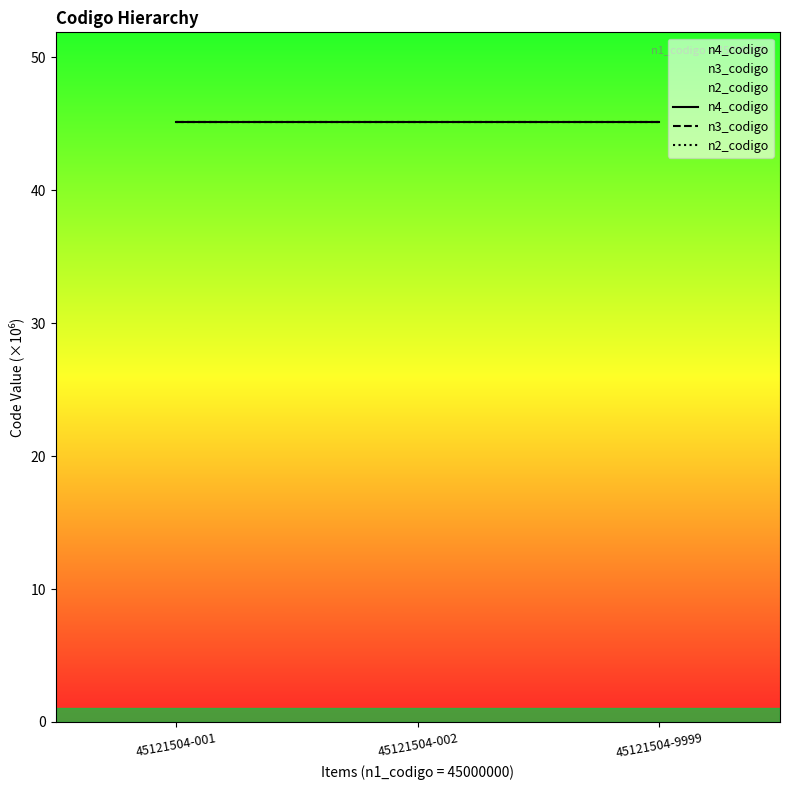

Is the value of n3_codigo at 45121504-002 greater than the value of n2_codigo at 45121504-002?

Yes